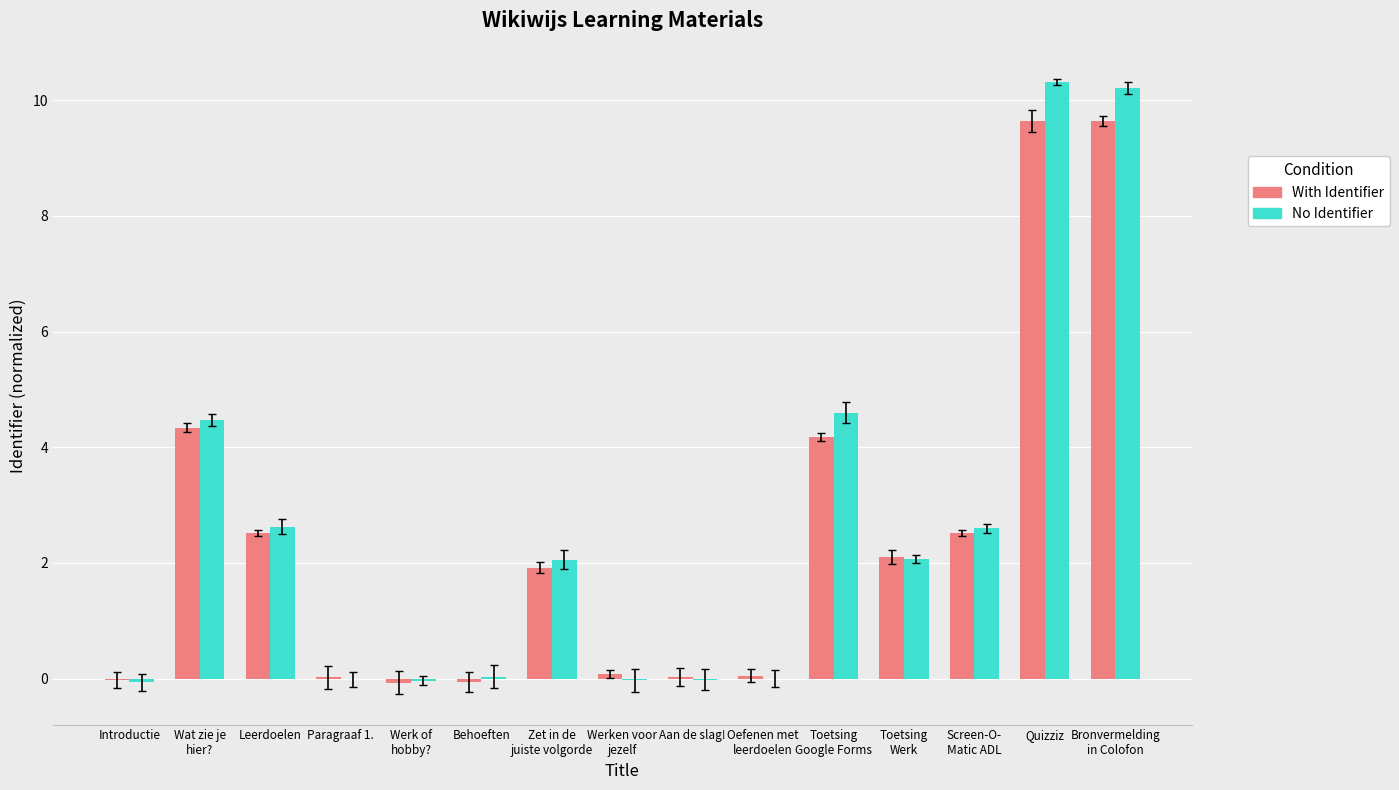

Which series has the widest spread of values?

No Identifier